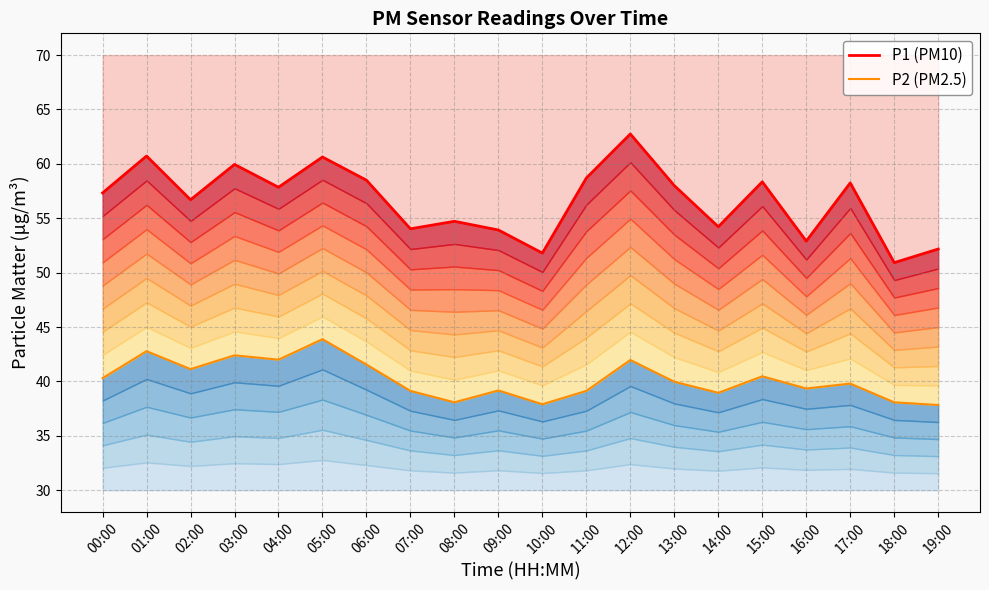

At 10:00, list the series in order from smallest to largest.

P2 (PM2.5), P1 (PM10)